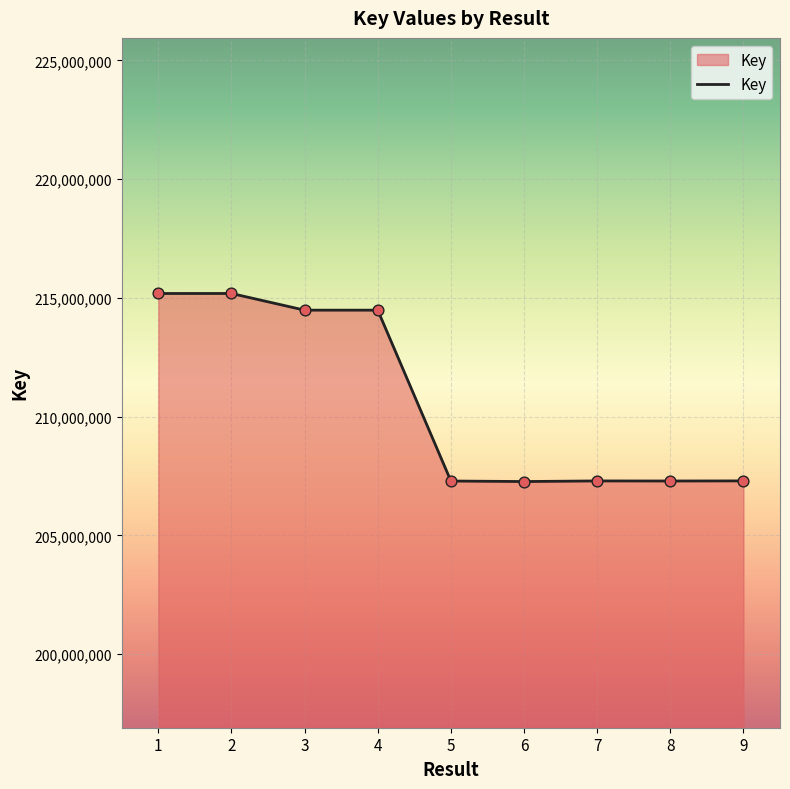

Approximately how many times larger is the value at 5 compared to 6?

1.0